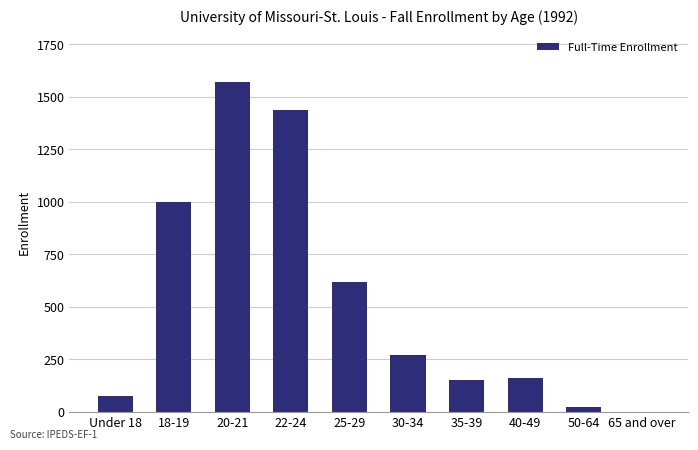

What is the maximum value shown in the chart?

1572